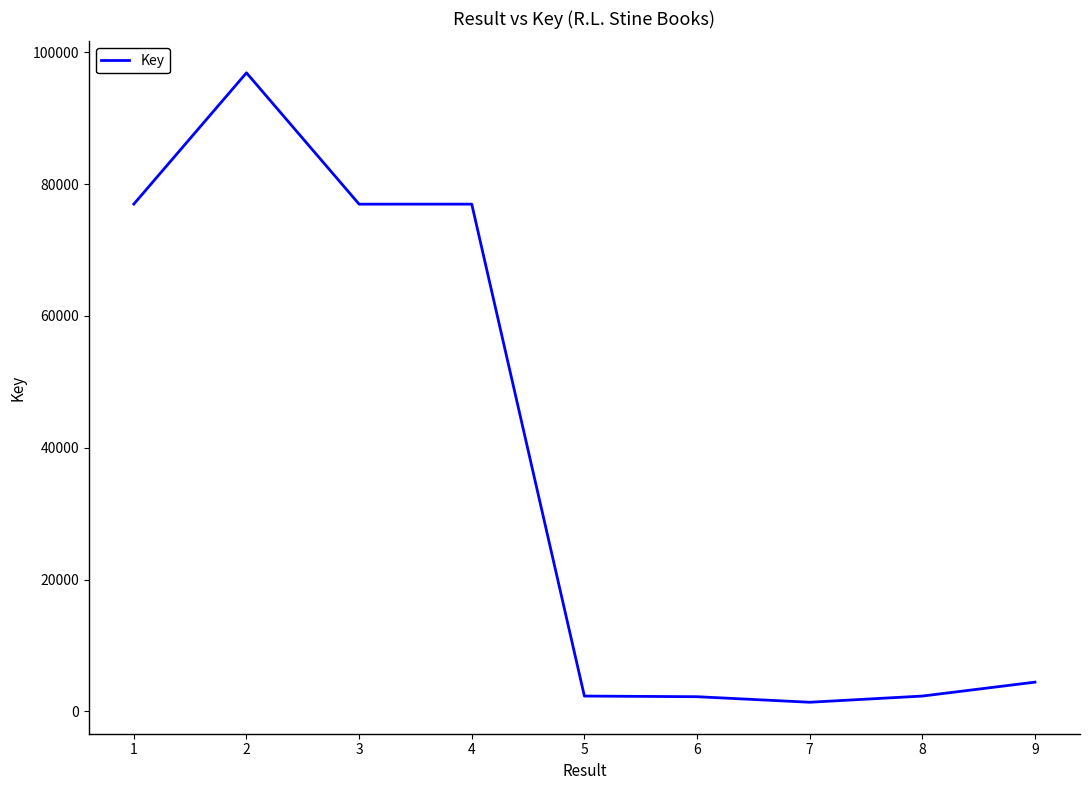

Does the chart have visible grid lines?

No